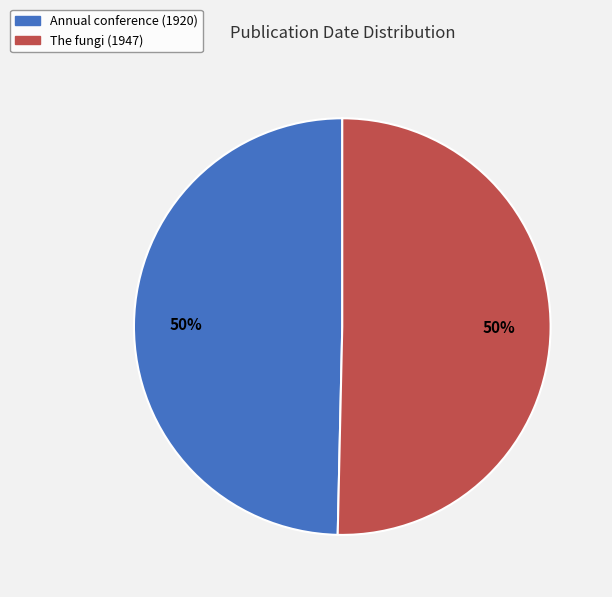

Is it true that Annual conference (1920) is 41% of the pie?

False